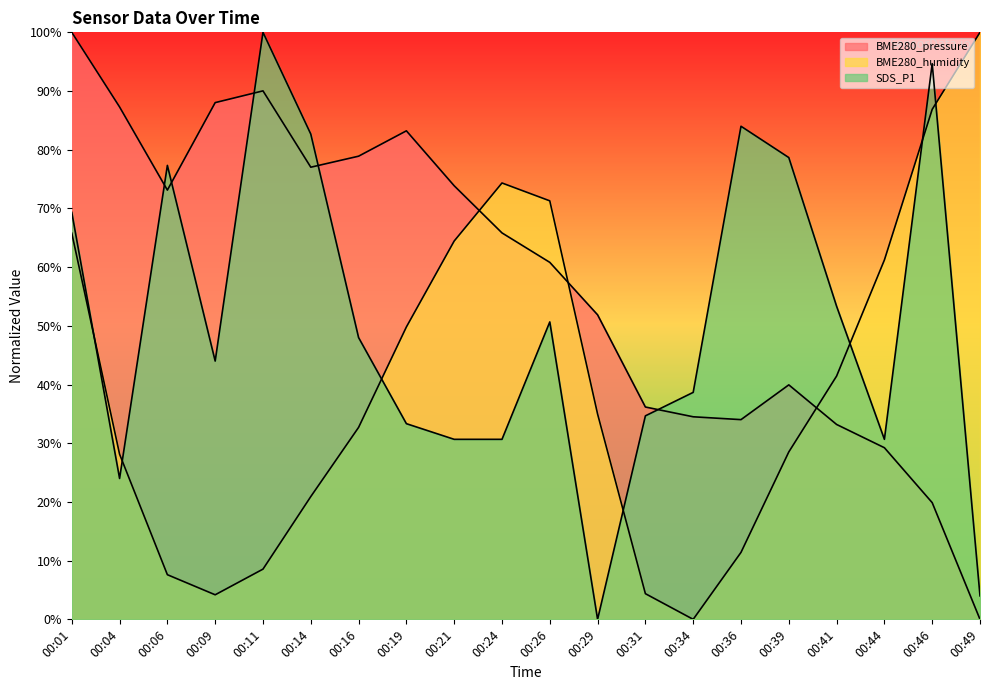

What is the maximum value for BME280_humidity?

1.0